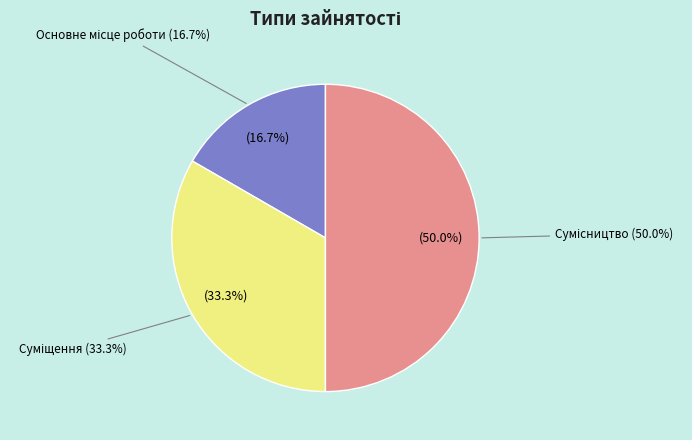

To the nearest percent, what is the combined percentage of Основне місце роботи and Сумісництво?

67%